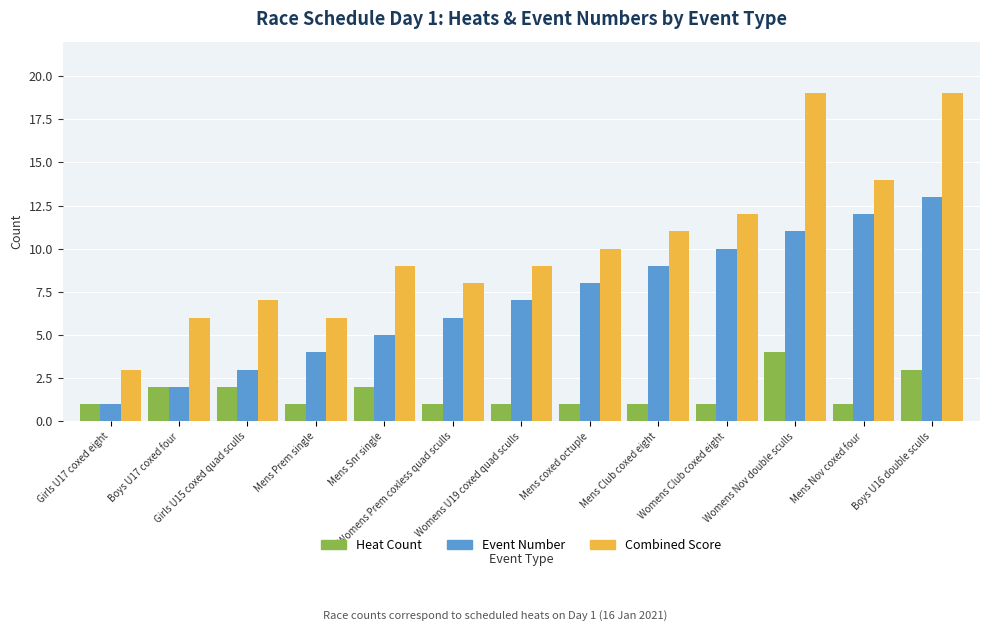

What are all the series names shown in the legend?

Heat Count, Event Number, Combined Score